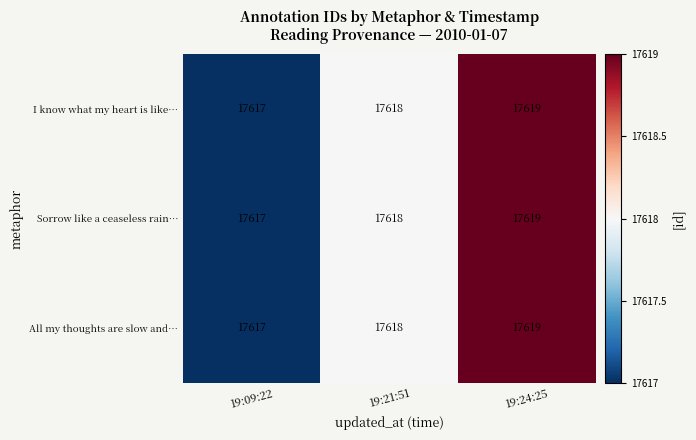

What is the total value across all series at 19:09:22?

52851